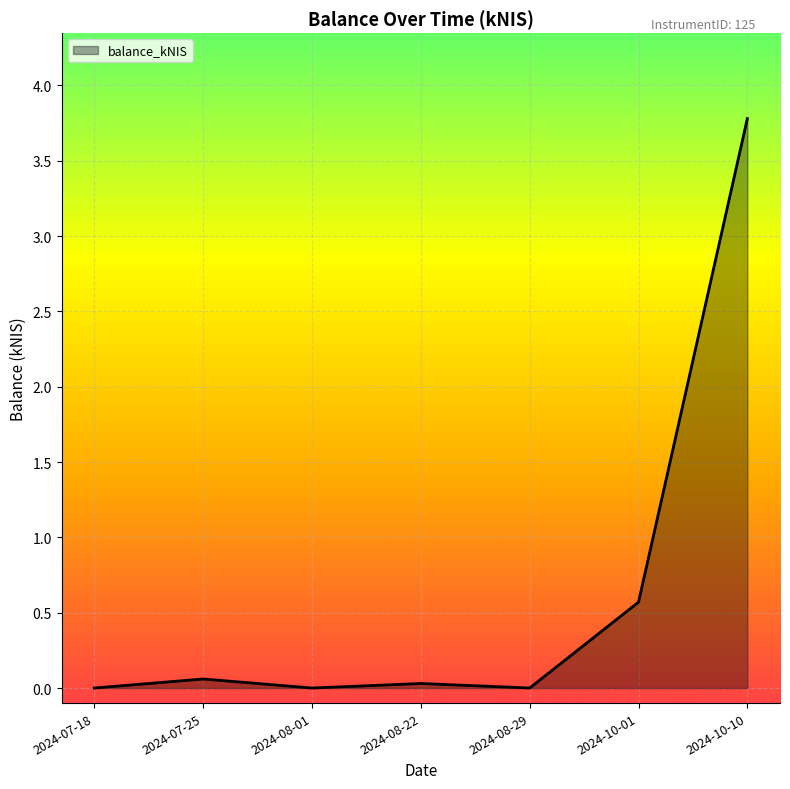

What is the difference between the maximum and minimum values?

3.8